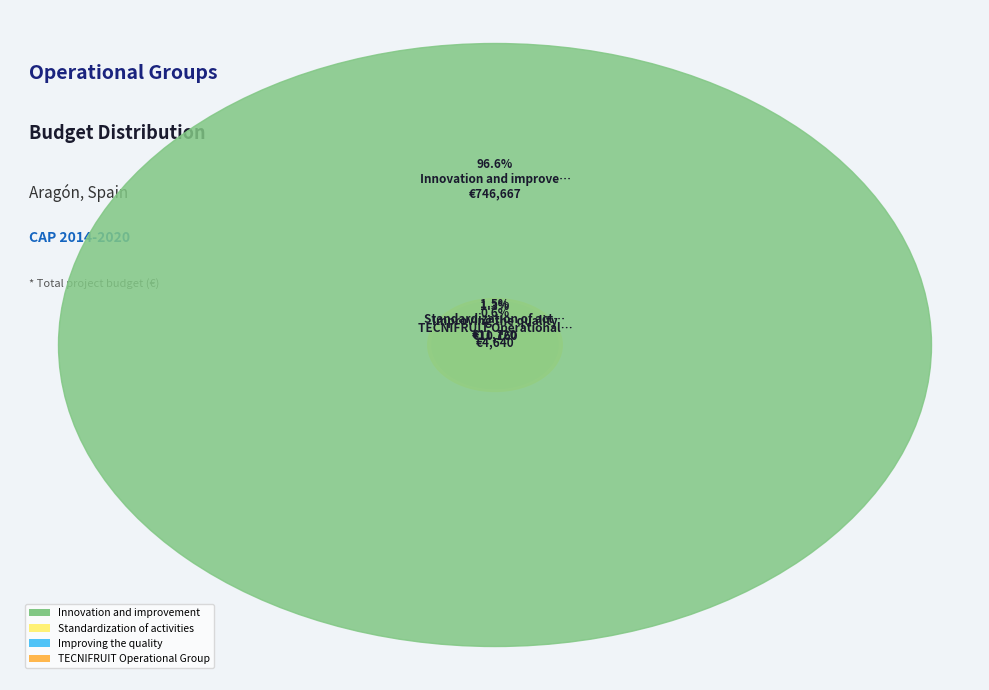

What is the change in value from Improving the quality to Innovation and improvement?

+736507